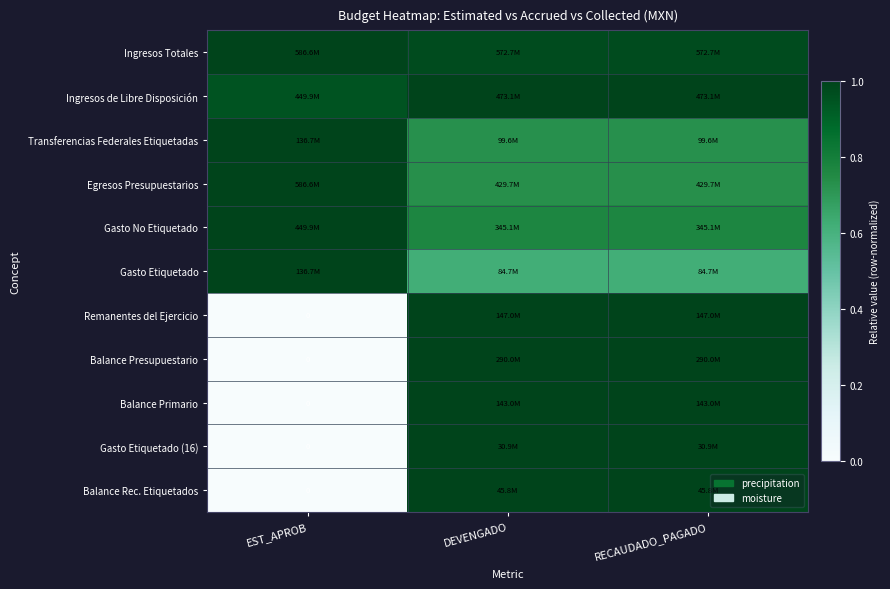

Which category has the lowest value across all series?

EST_APROB